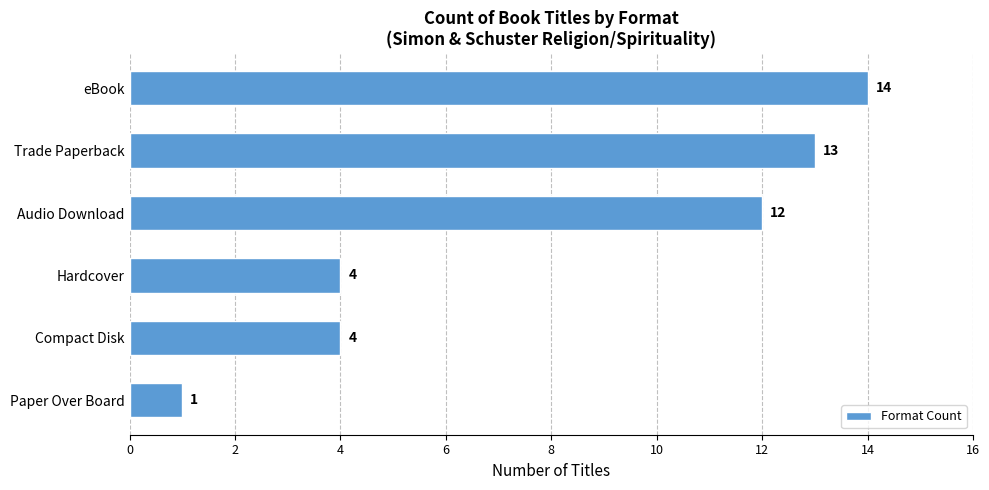

What is the average value?

8